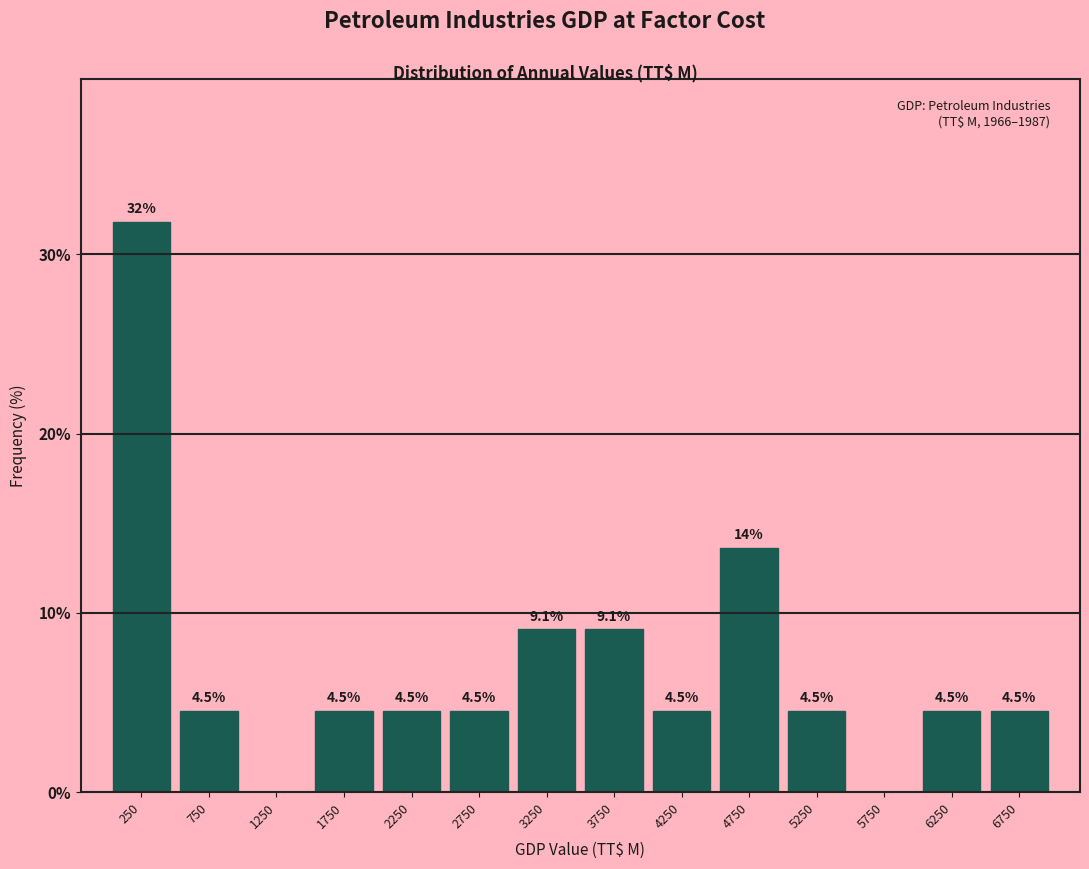

Reading left to right, transcribe all the data shown in this chart.

250=31.8	750=4.5	1250=0.0	1750=4.5	2250=4.5	2750=4.5	3250=9.1	3750=9.1	4250=4.5	4750=13.6	5250=4.5	5750=0.0	6250=4.5	6750=4.5